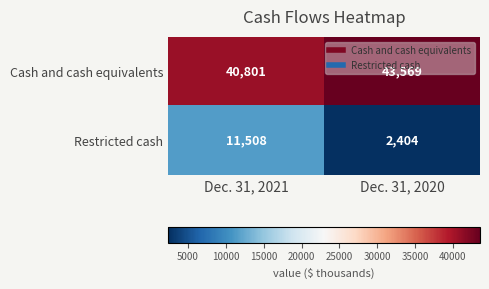

The Cash and cash equivalents series shows 43569 at Dec. 31, 2020. True or false?

True